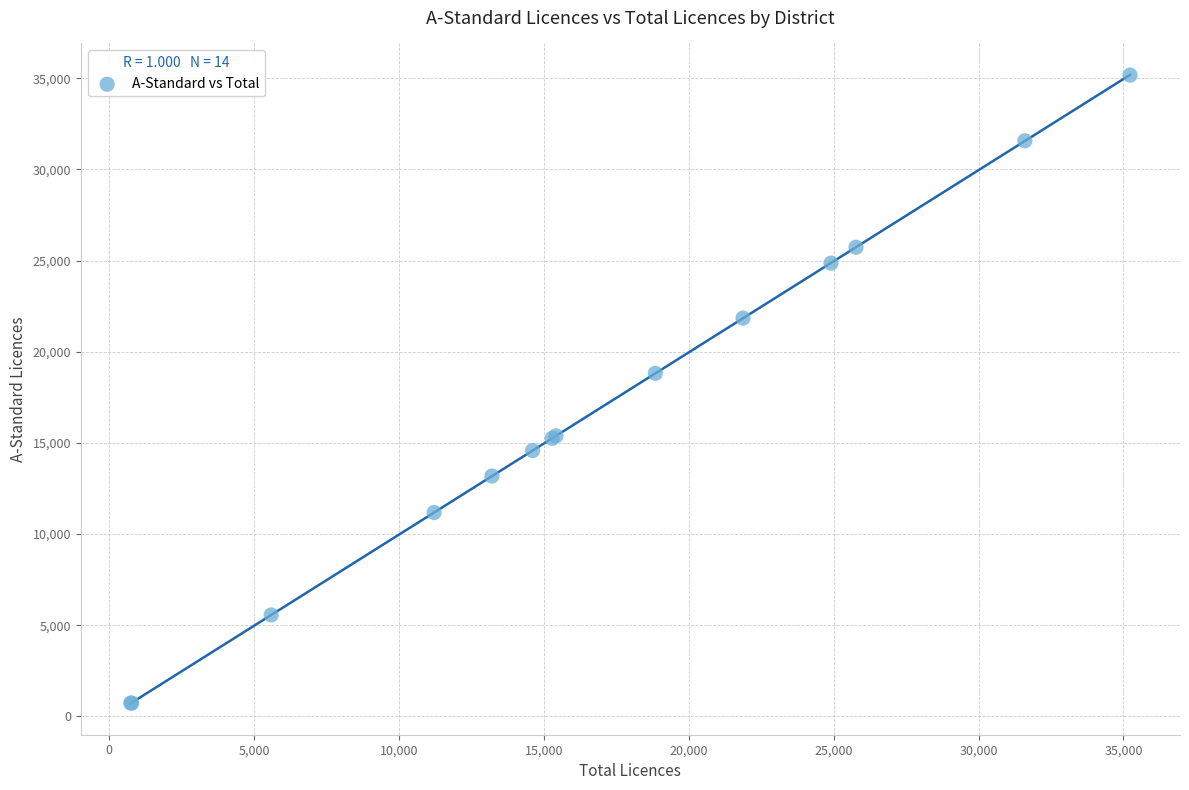

What Y value in the scatter plot is closest to 17953?

18819